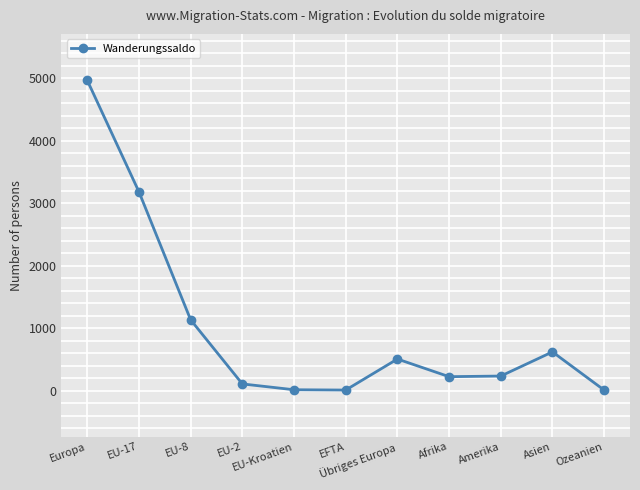

What is the sum of all values?

11021